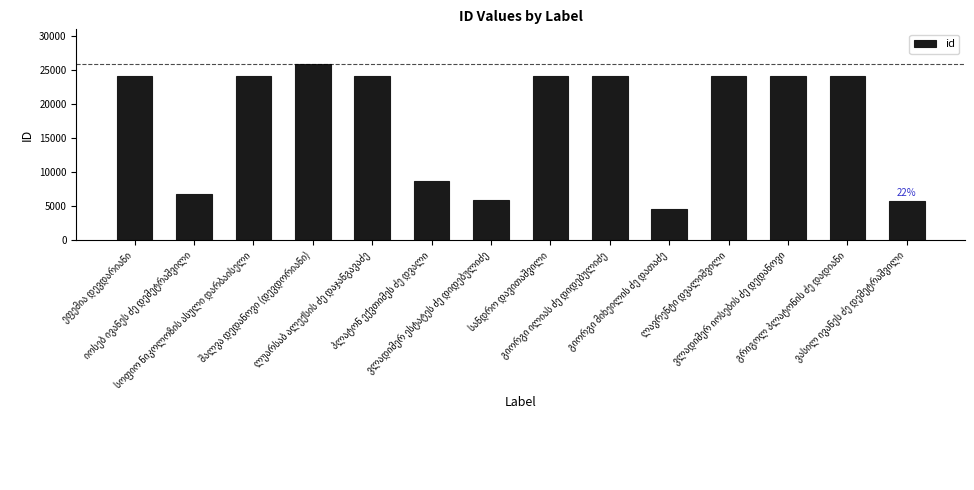

What is the average value?

17833